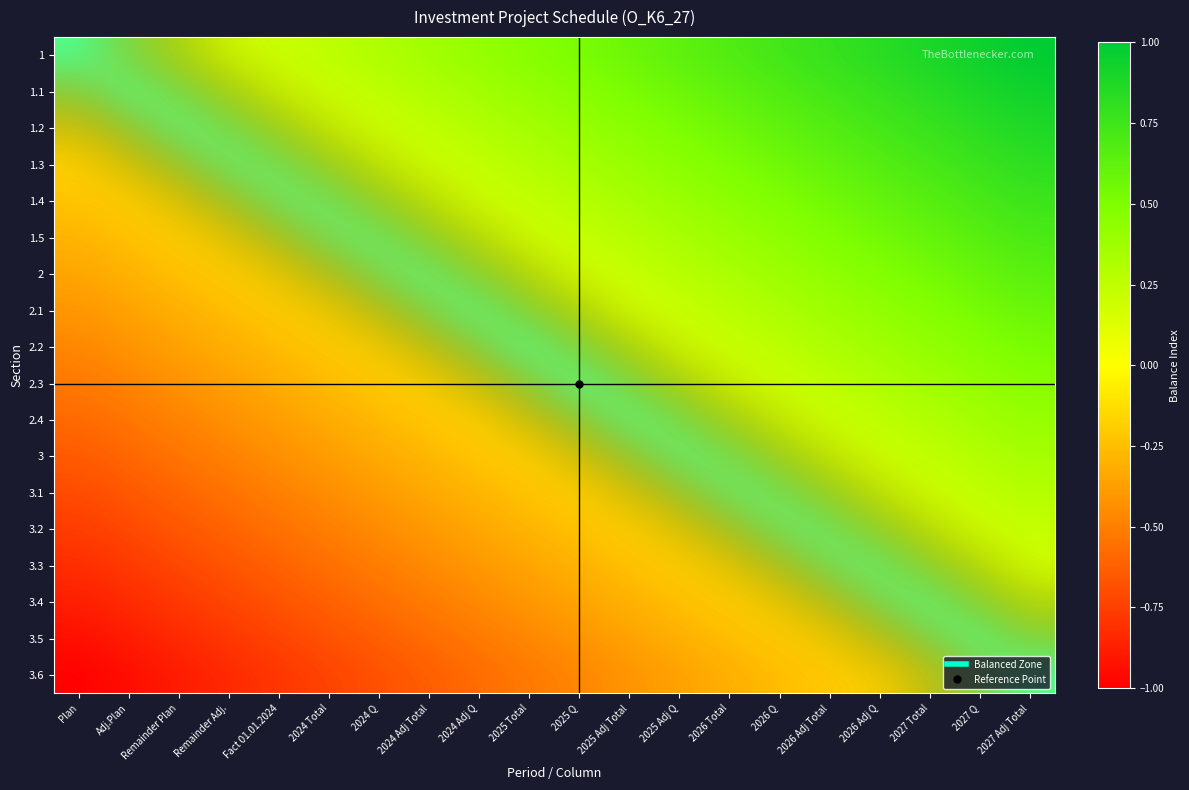

The value of 2.1 at 2025 Adj Q is 0.0. True or false?

True